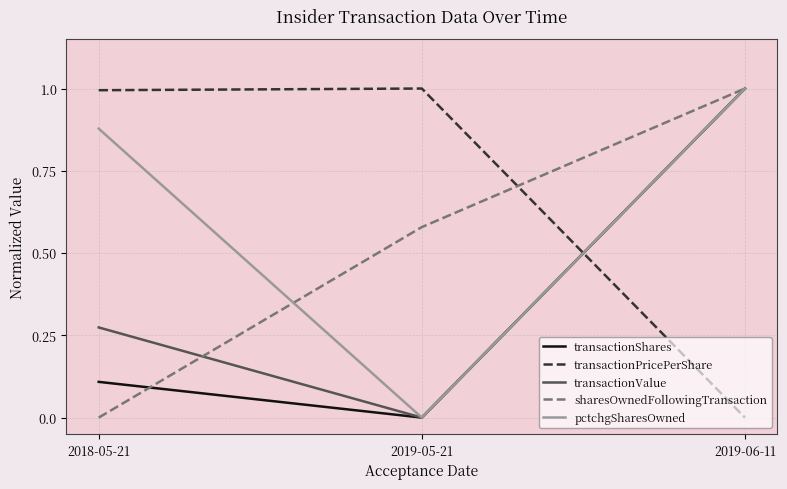

Is the value of transactionPricePerShare at 2018-05-21 greater than the value of sharesOwnedFollowingTransaction at 2018-05-21?

Yes